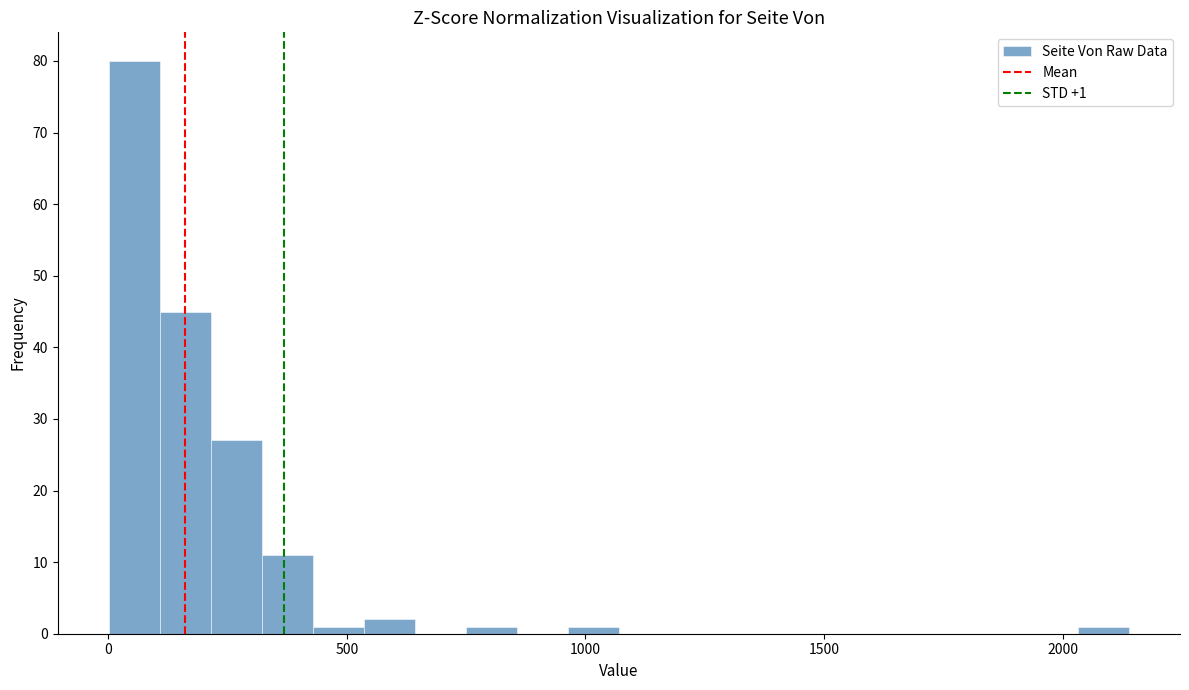

Around what value on the x-axis is the tallest bar? Give the approximate position of its centre, as read against the axis.

50